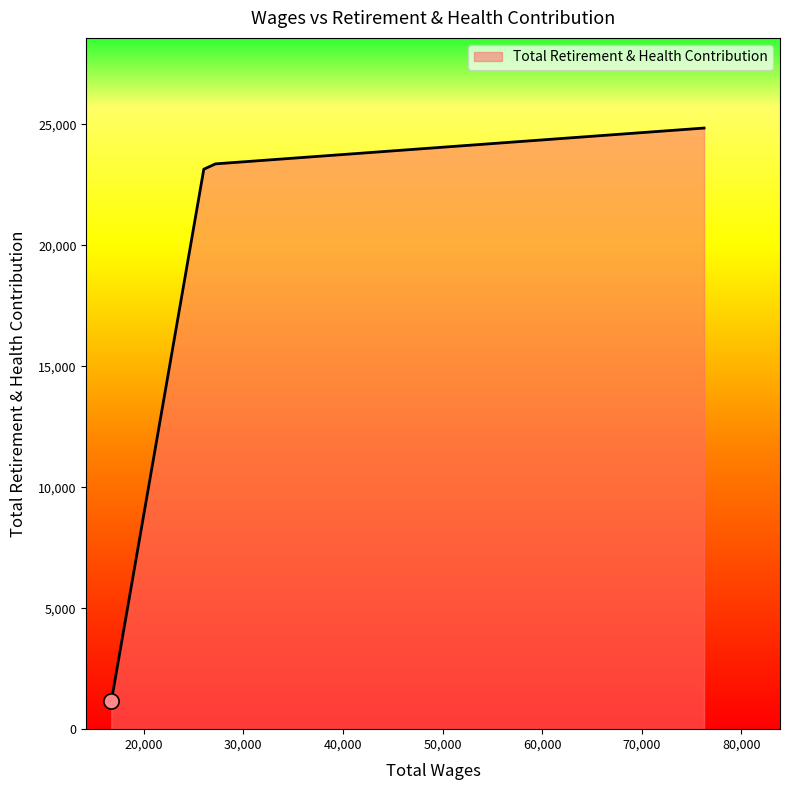

What is the average value?

18122